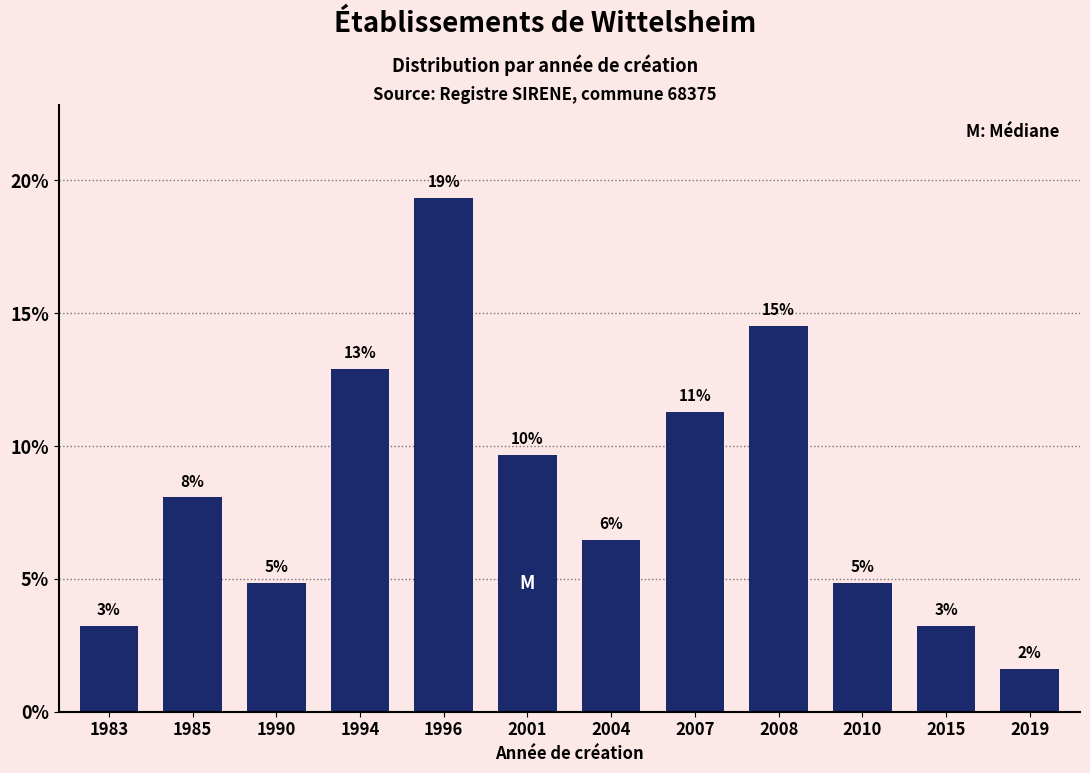

Are the bars horizontal?

No